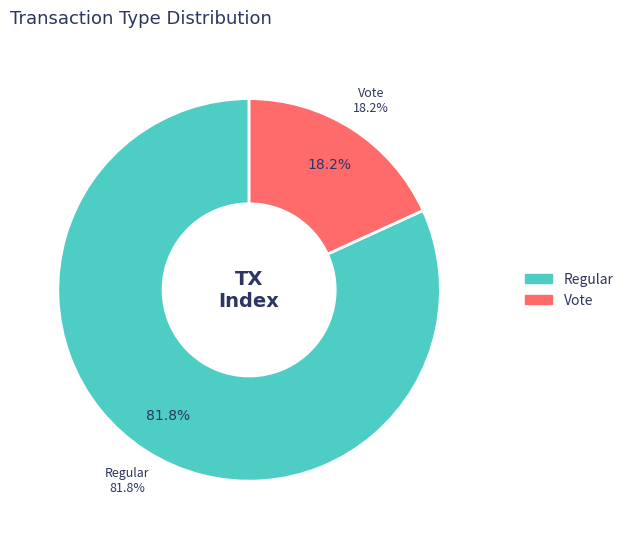

Does Regular represent more than half of the total?

Yes